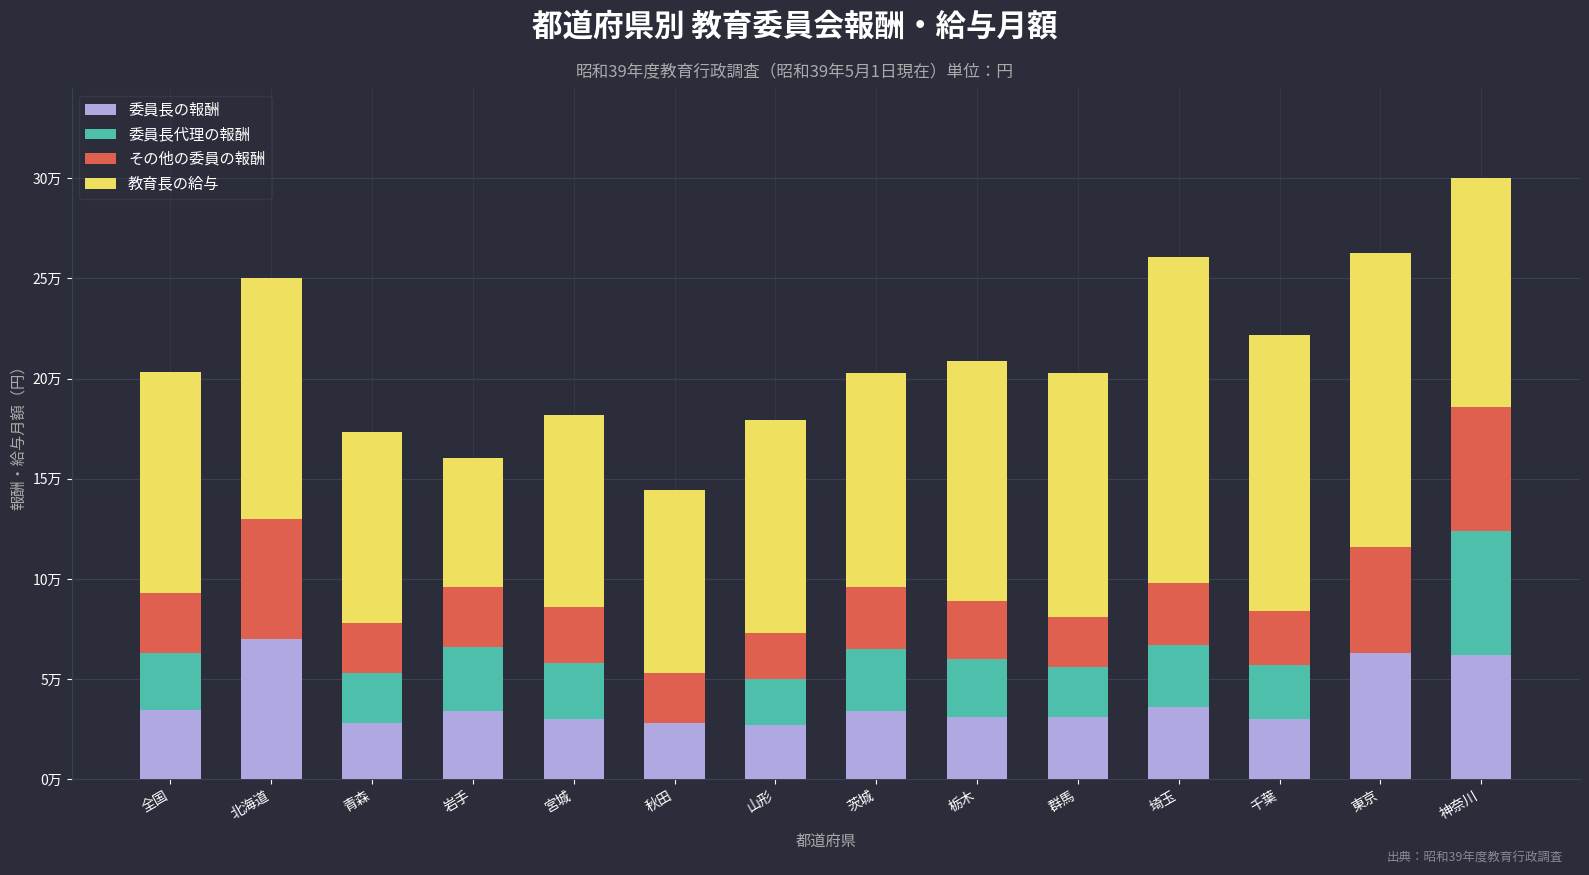

True or false: その他の委員の報酬 has a value of 31000 at 埼玉.

True